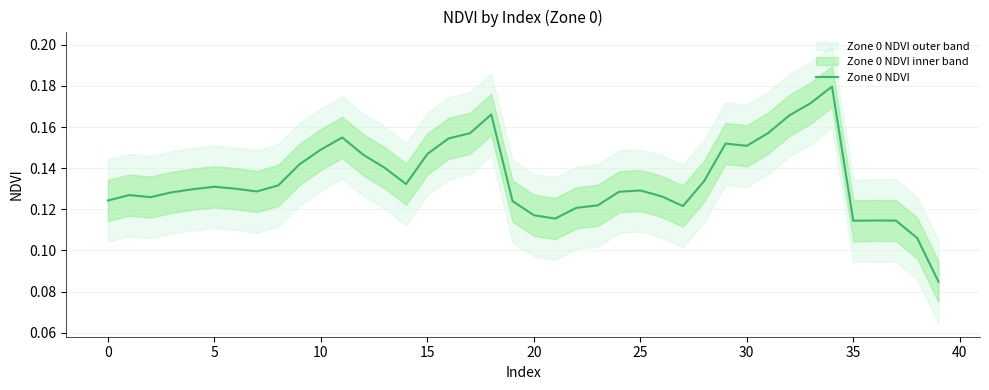

Reading left to right, extract all data points from this chart.

0.1	0.1	0.1	0.1	0.1	0.1	0.1	0.1	0.1	0.1	0.1	0.2	0.1	0.1	0.1	0.1	0.2	0.2	0.2	0.1	0.1	0.1	0.1	0.1	0.1	0.1	0.1	0.1	0.1	0.2	0.2	0.2	0.2	0.2	0.2	0.1	0.1	0.1	0.1	0.1